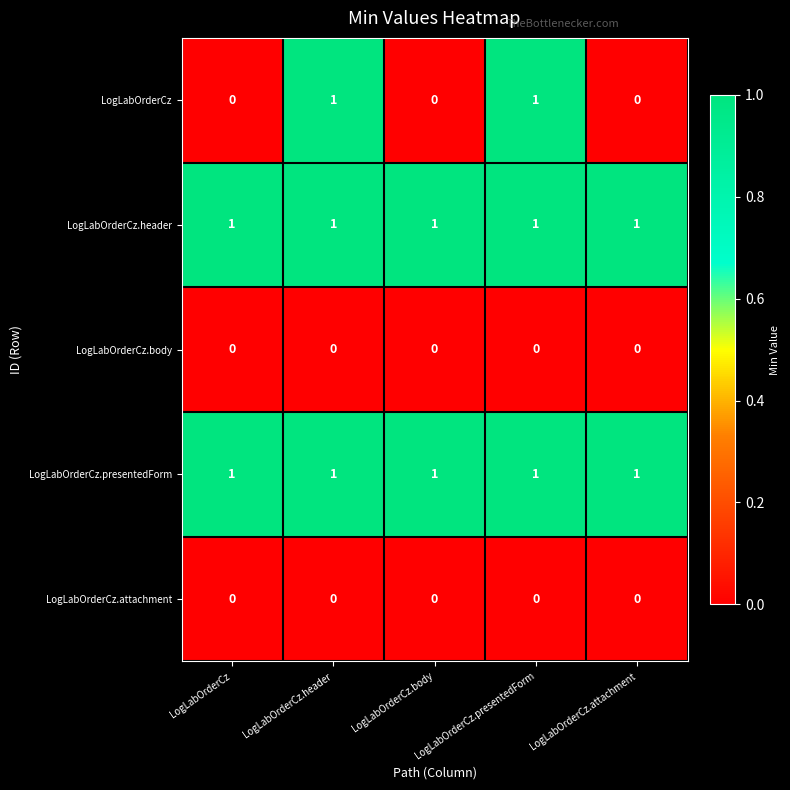

How many LogLabOrderCz values are between 0 and 1?

5